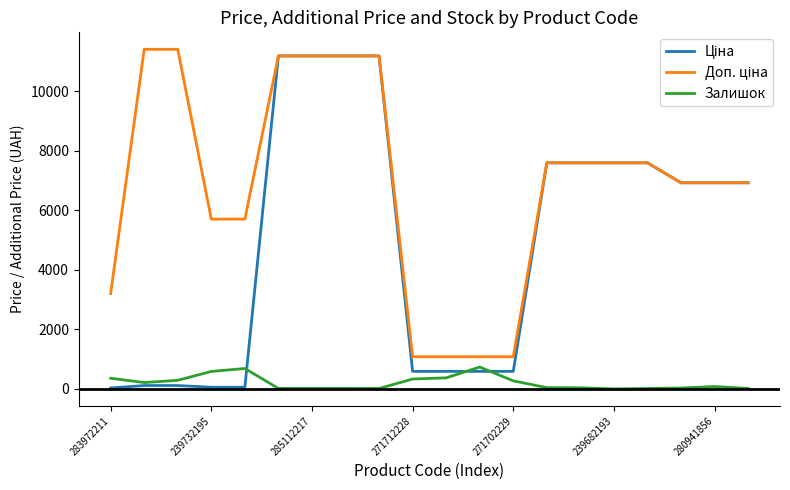

What is the maximum value shown in the chart?

11410.0